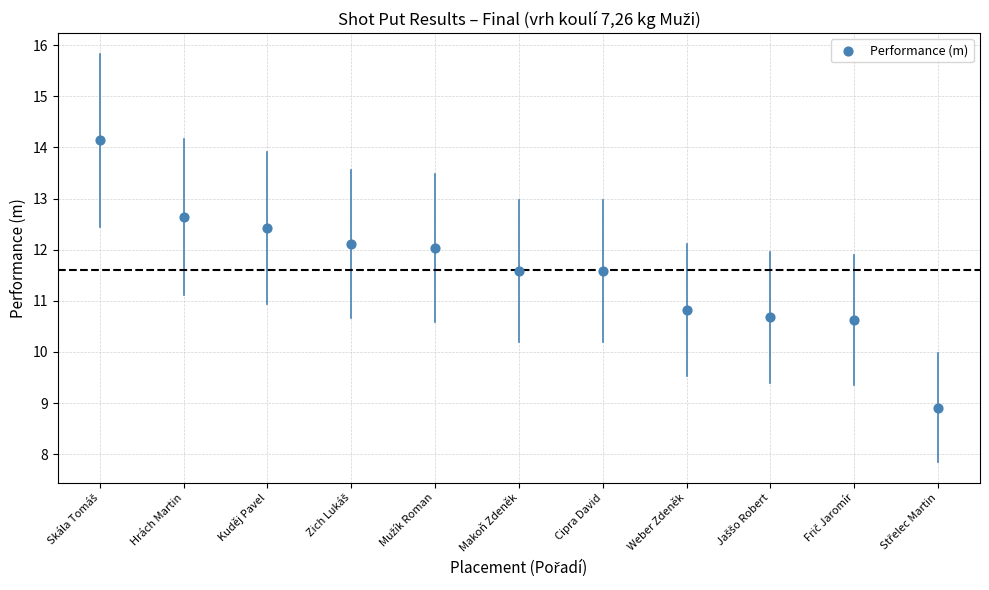

What Y value in the scatter plot is closest to 11?

10.8